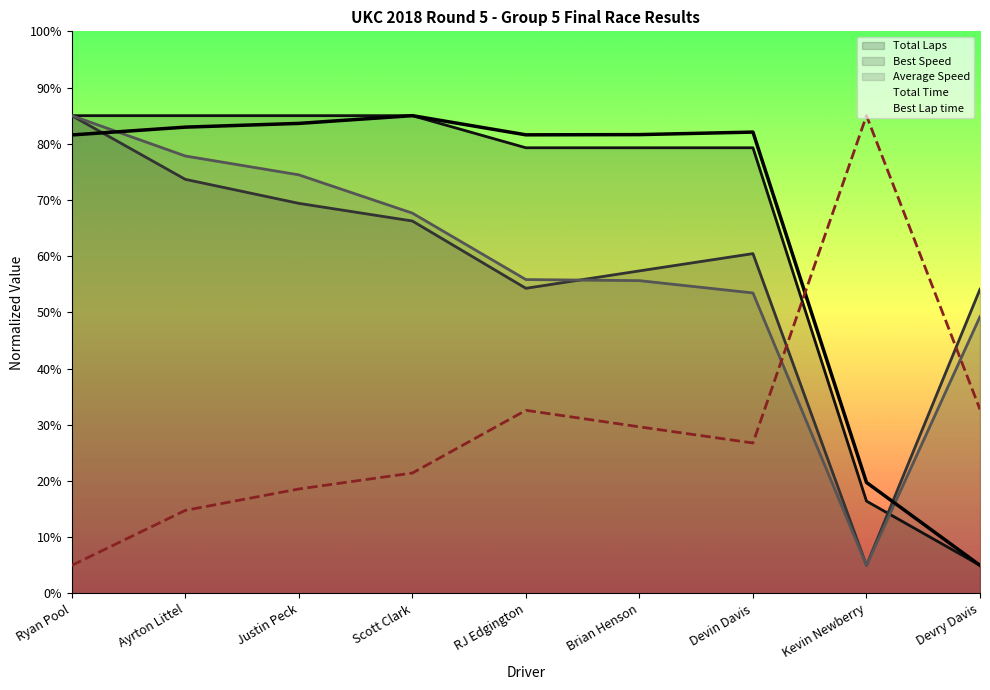

What is the value of the Total Laps point at the 7th from the left?

79.3